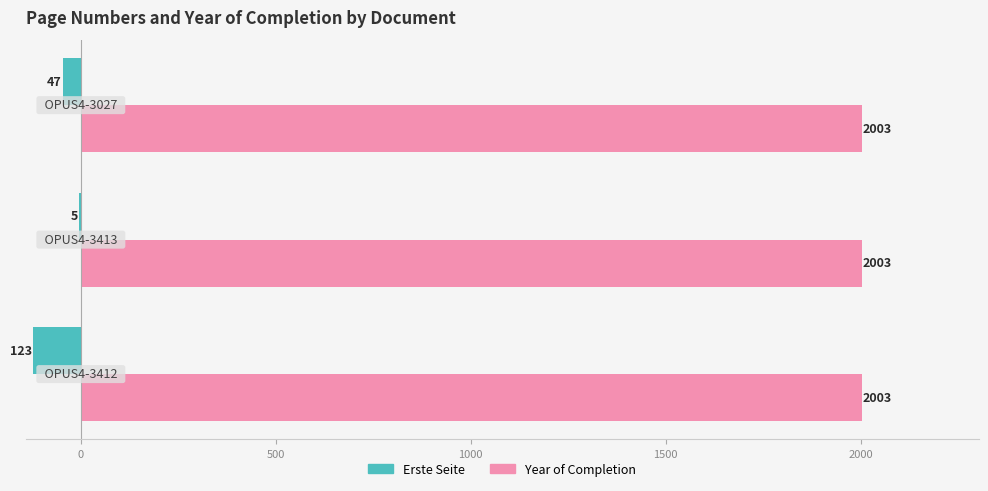

What is the sum of all Year of Completion values?

6009